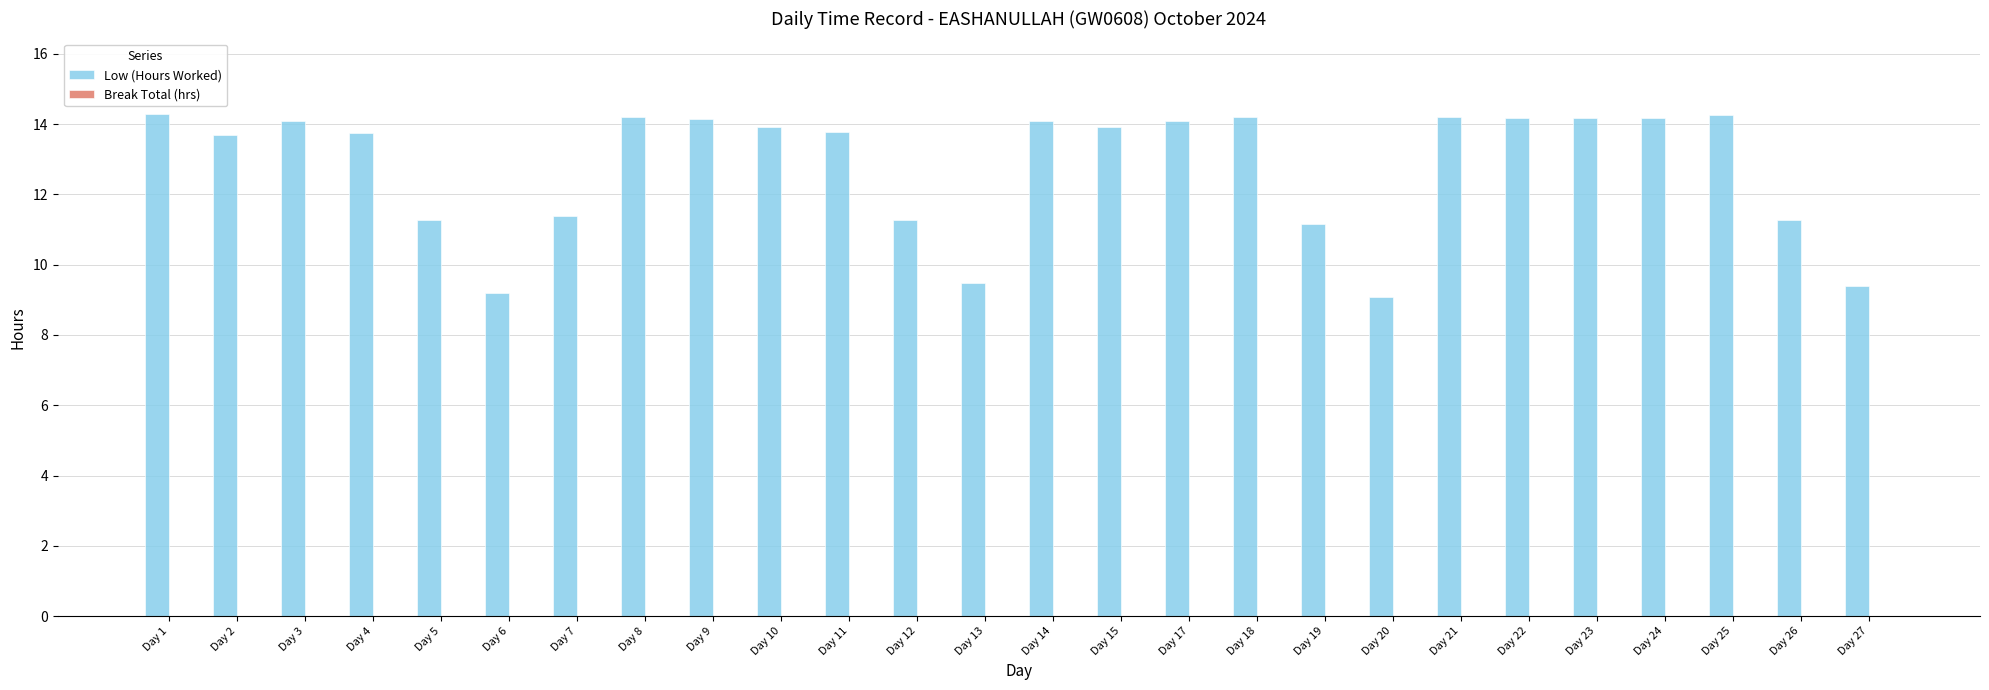

Approximately how many times larger is the value at Day 3 compared to Day 18?

1.0